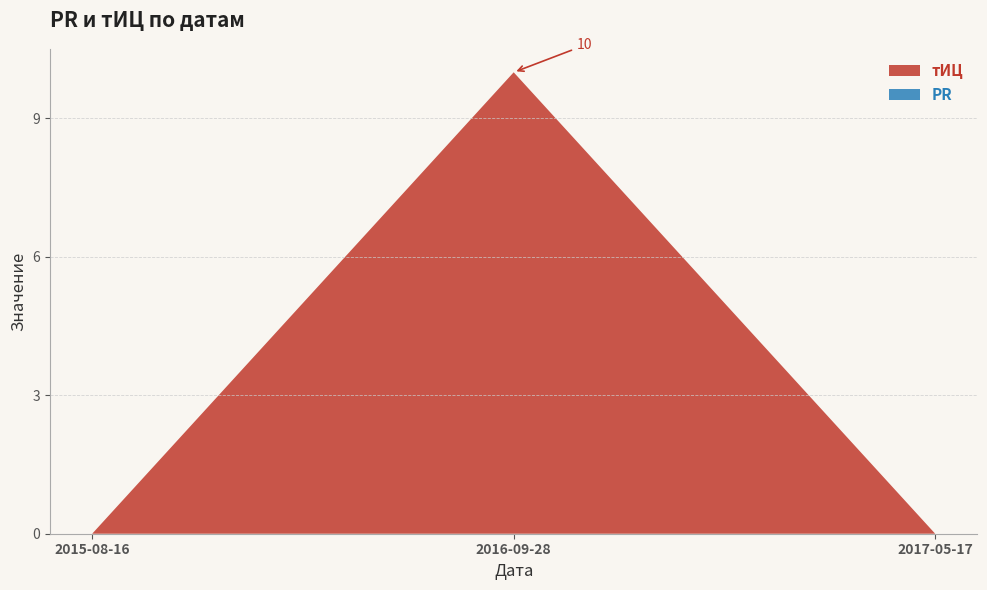

Reading left to right, transcribe all the data shown in this chart.

тИЦ: 2015-08-16=0	2016-09-28=10	2017-05-17=0
PR: 2015-08-16=0	2016-09-28=0	2017-05-17=0